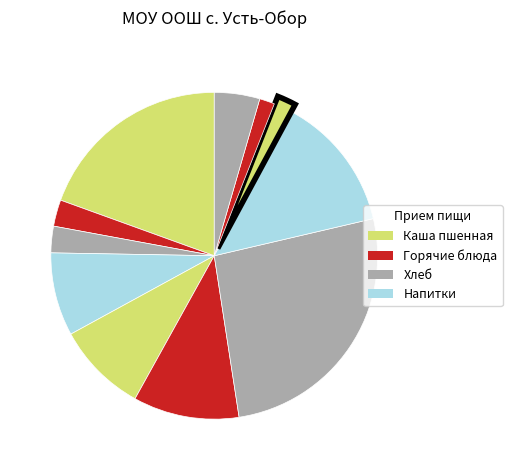

To the nearest percent, what is the difference between the largest and smallest slice percentages?

25%